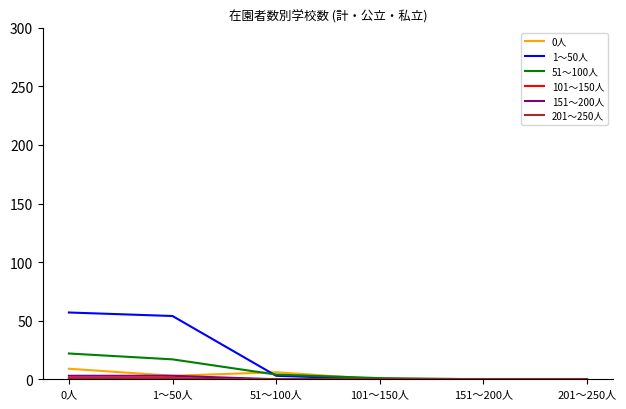

True or false: 51～100人 has a value of 22 at 0人.

True